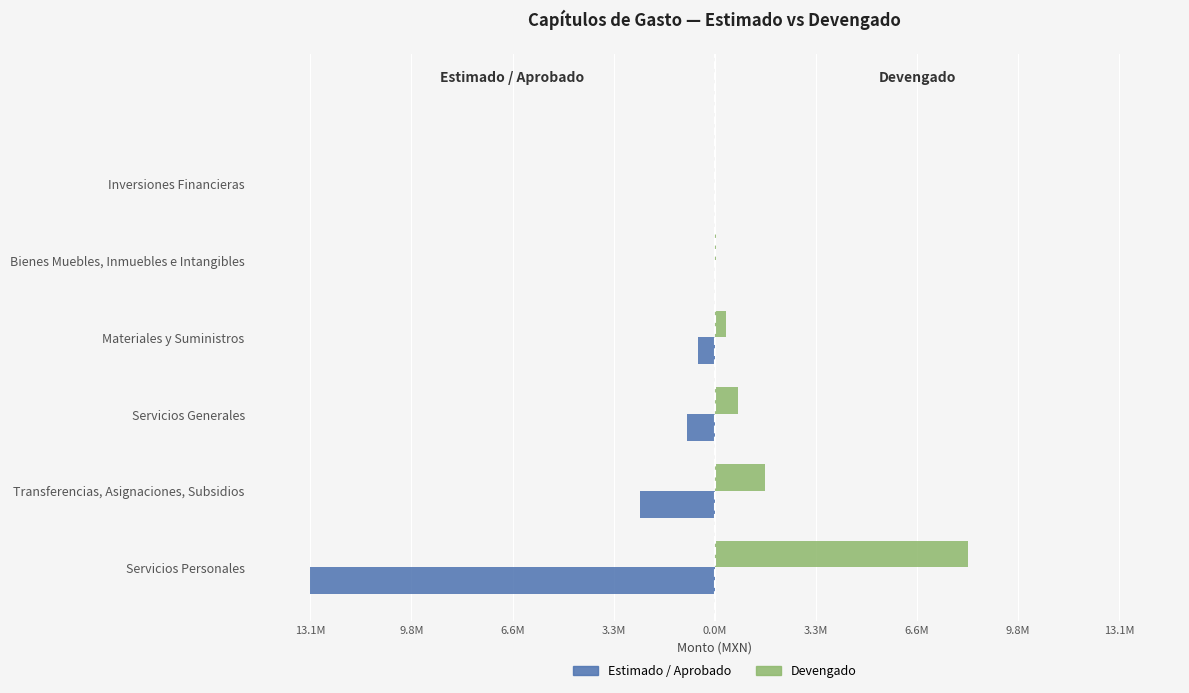

Which series has the widest spread of values?

Estimado / Aprobado